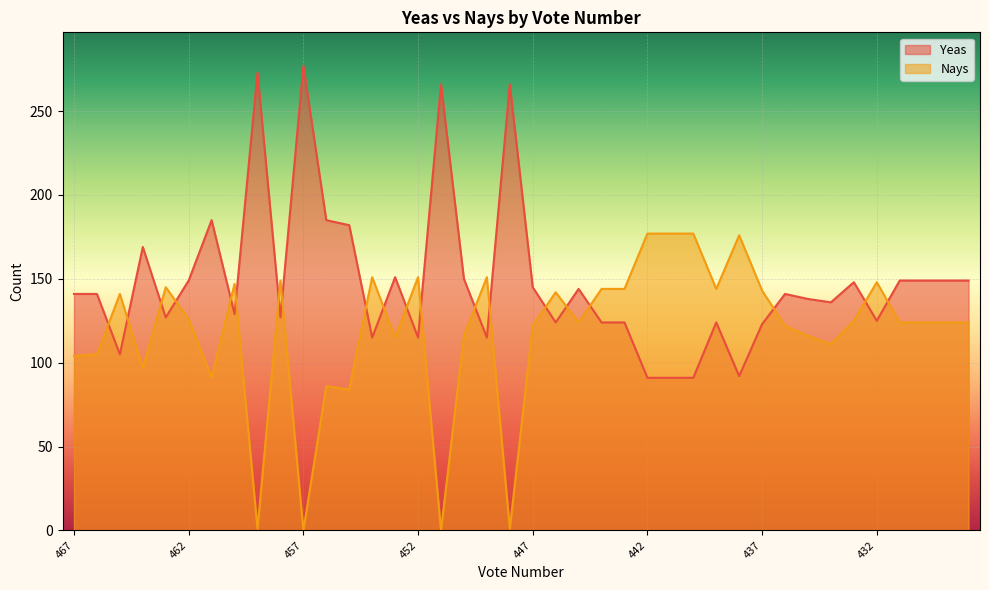

What is the approximate value of Nays at 453?

115